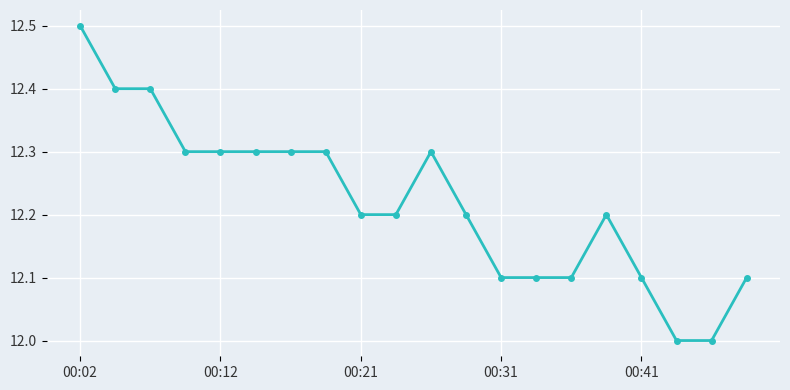

What is the value of the 11th point from the left?

12.3